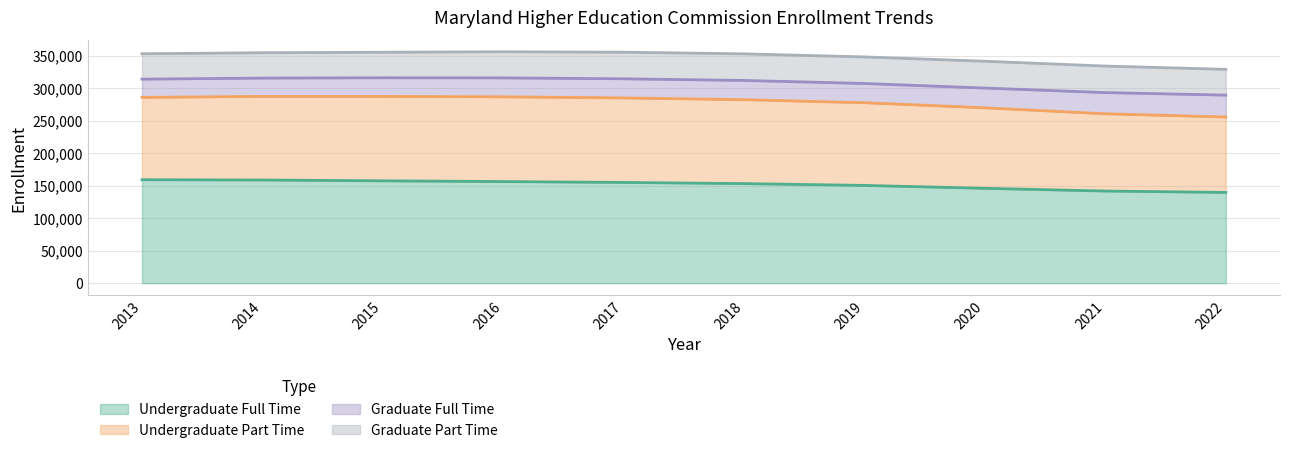

Reading left to right, what are all the values shown in this chart?

Undergraduate Full Time: 159206	159456	157138	156603	155152	153382	151540	145763	140948	139072
Undergraduate Part Time: 125676	129632	129493	131228	129820	129778	127242	125484	117264	115346
Graduate Full Time: 27998	27980	28823	29181	29391	29773	29447	29203	33750	33760
Graduate Part Time: 39185	38824	39047	40216	41298	41042	40354	41747	41268	39060